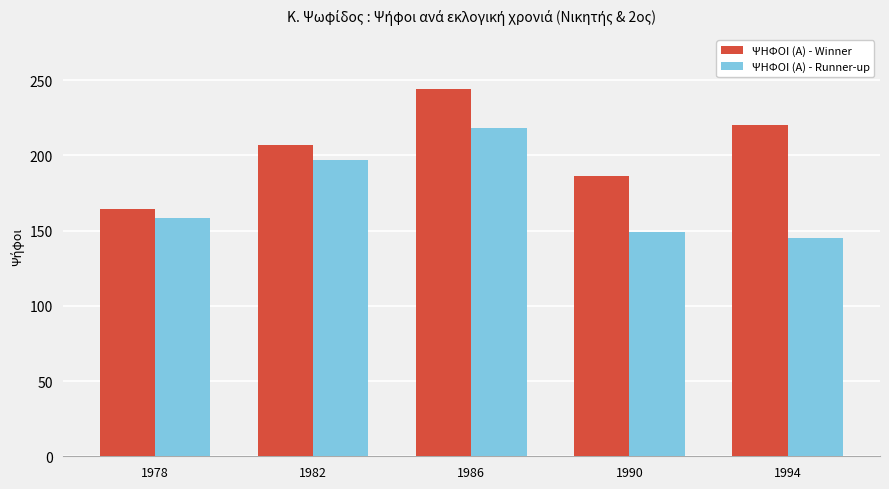

Rank the series by their maximum value, from lowest to highest.

ΨΗΦΟΙ (Α) - Runner-up, ΨΗΦΟΙ (Α) - Winner